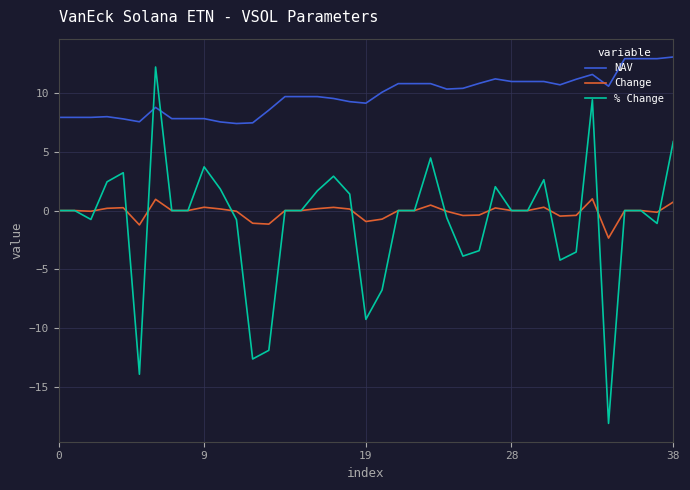

Which series has the largest range (max minus min)?

% Change